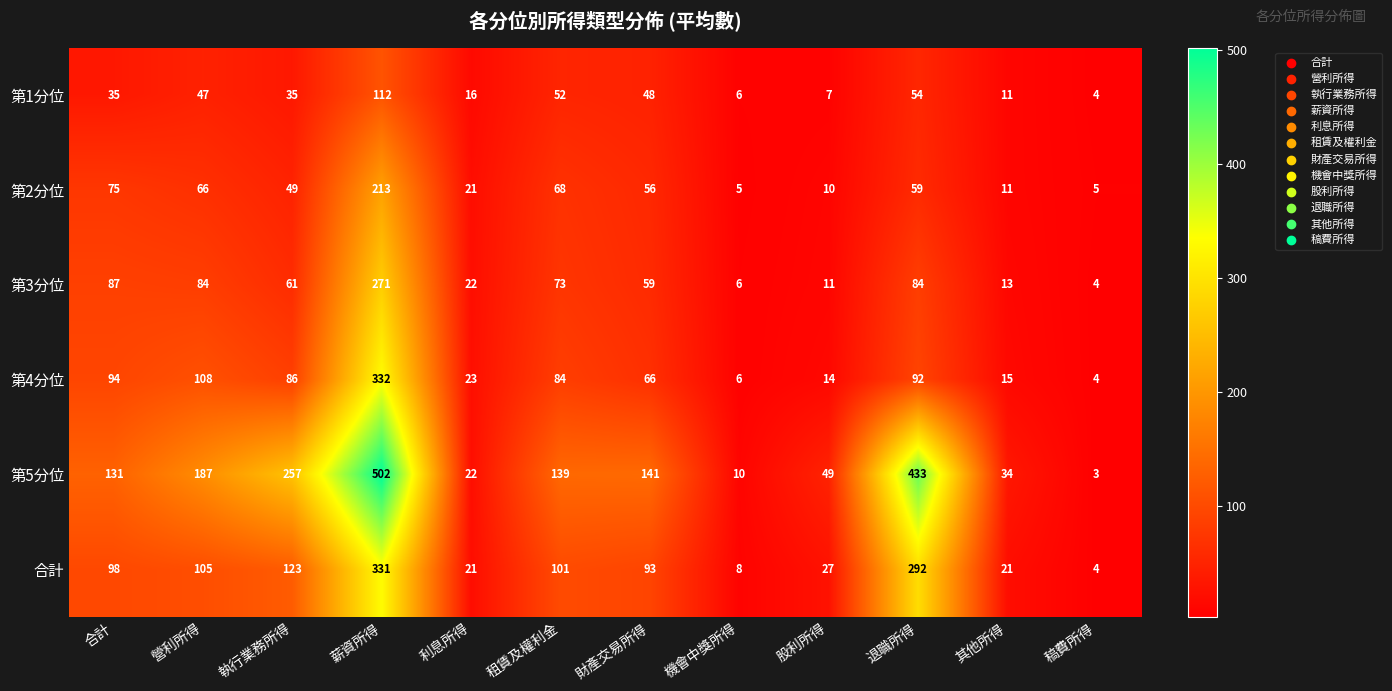

What is the minimum value shown in the chart?

3